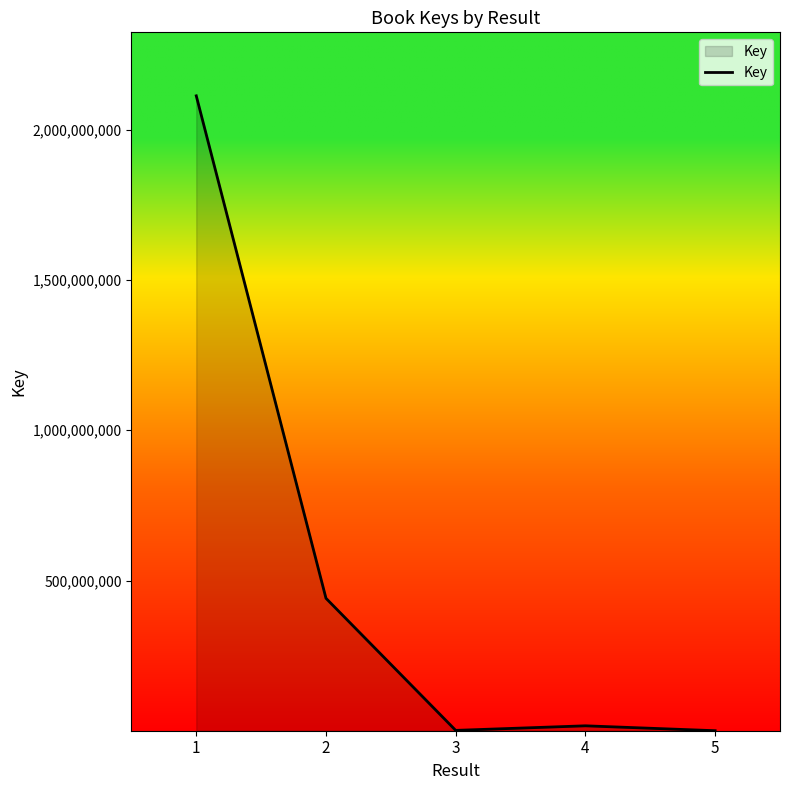

Where is the data nearest to the value 1056637467?

2